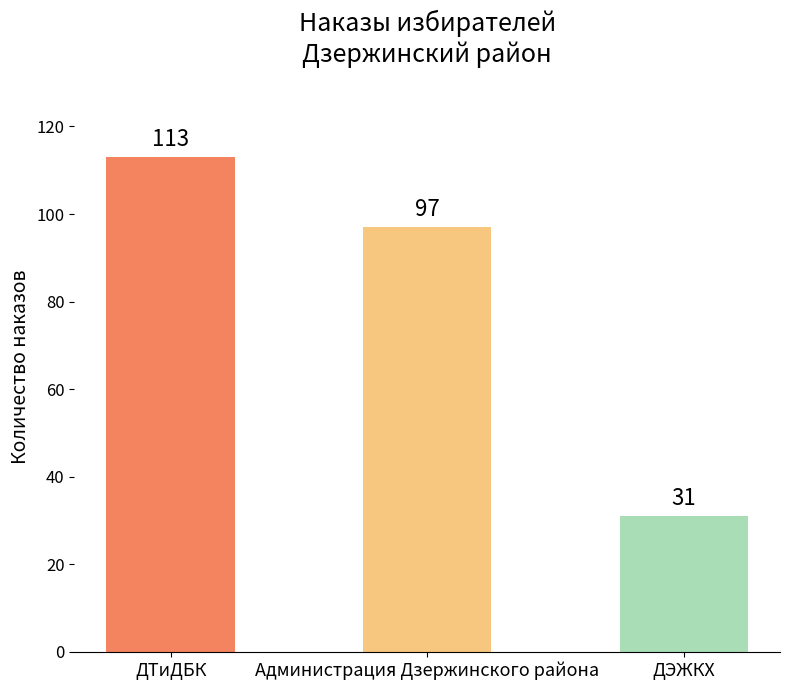

Does the chart contain any negative values?

No